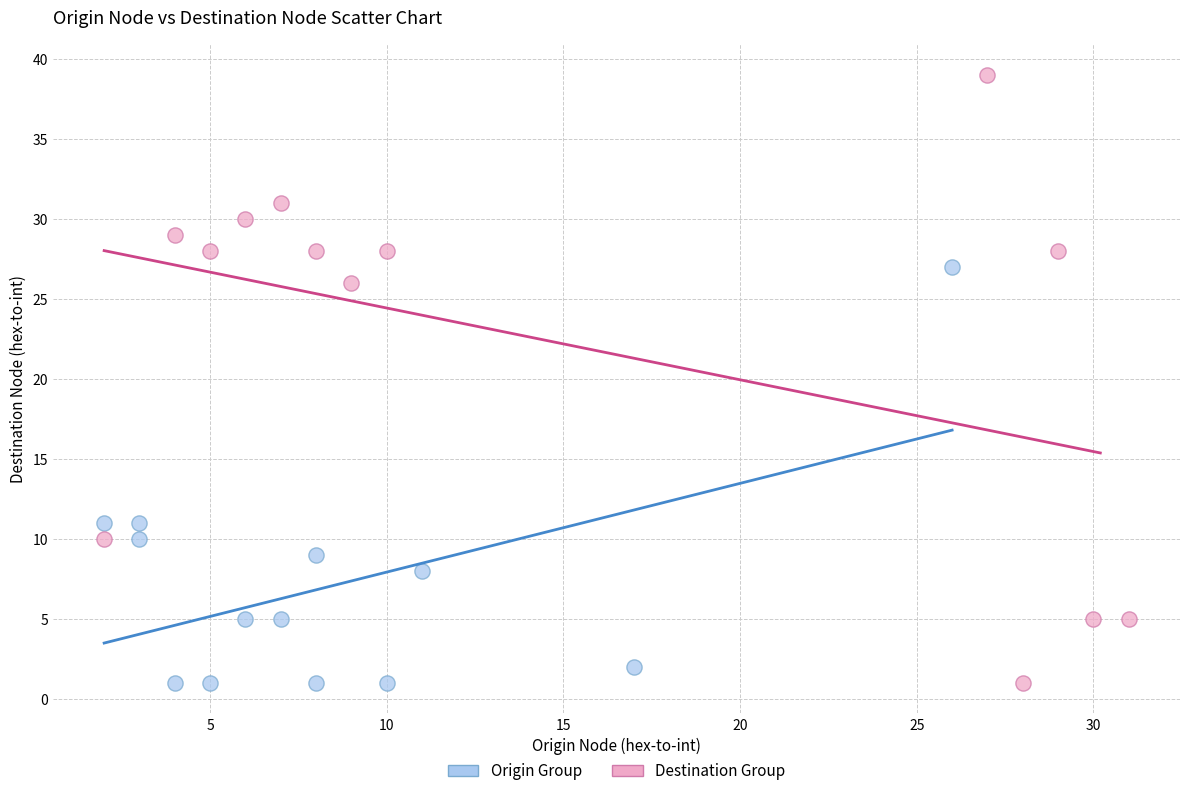

Which series has the widest spread of Y values?

Destination Group